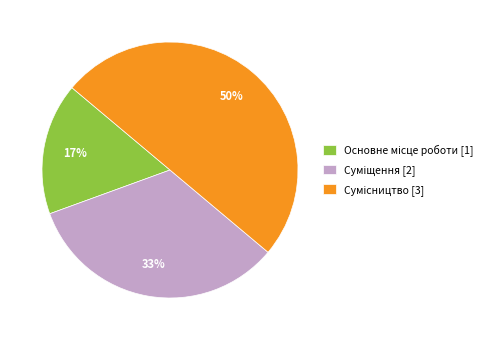

To the nearest percent, what is the average slice percentage?

33%